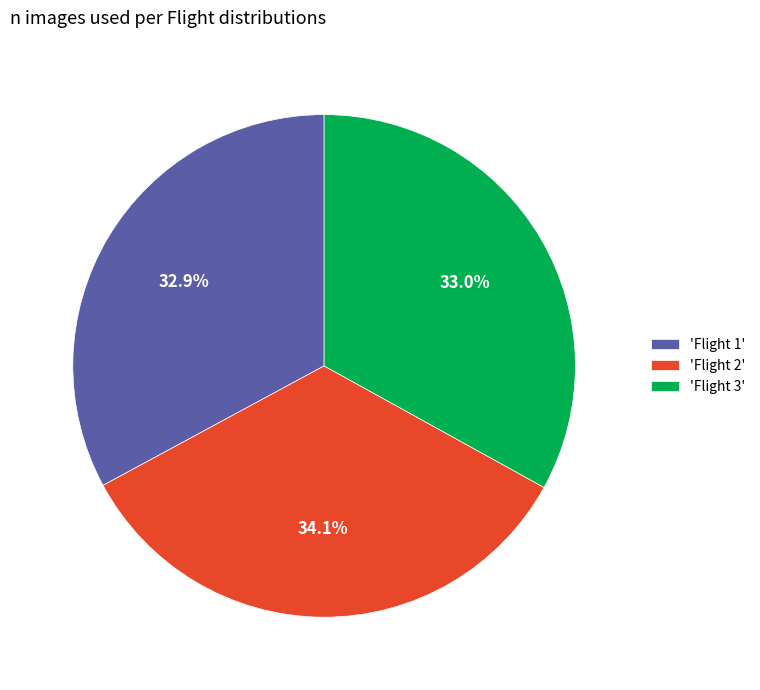

What percentage is NOT represented by 'Flight 2'?

65.9%